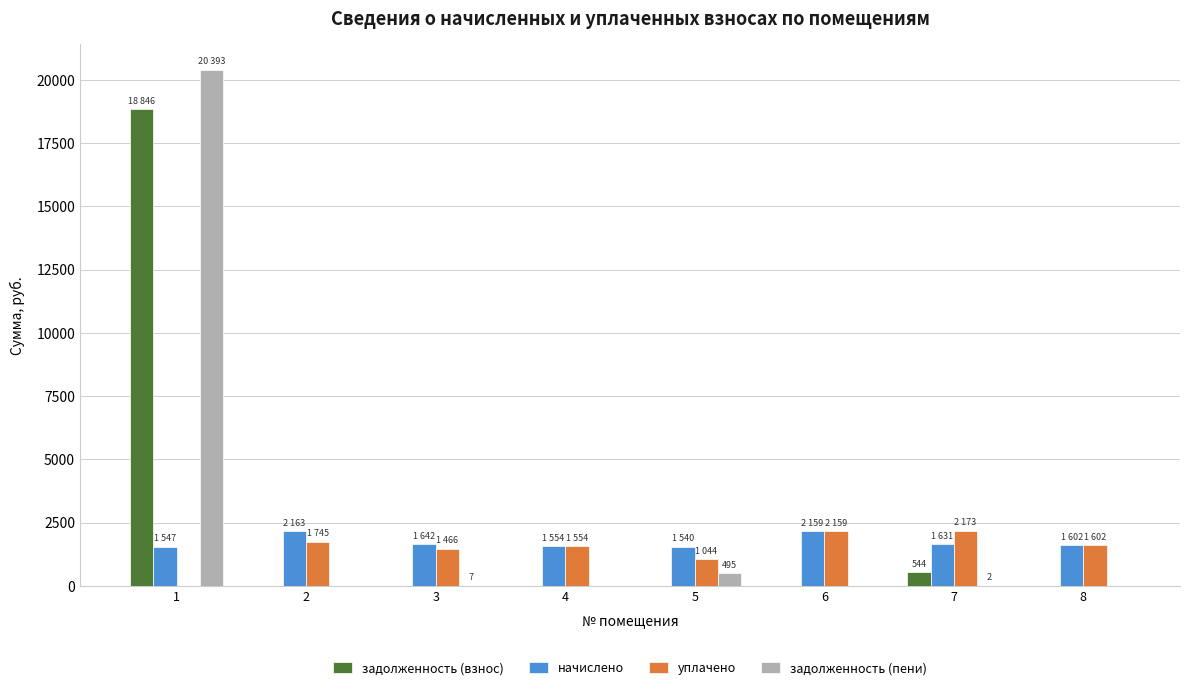

What is the total value across all series at 7?

4350.3